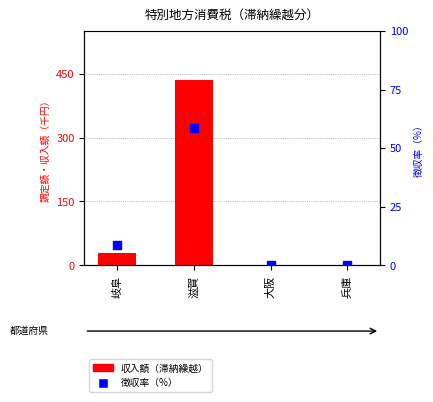

Is the value of 徴収率（%） at 大阪 greater than the value of 収入額（滞納繰越） at 岐阜?

No